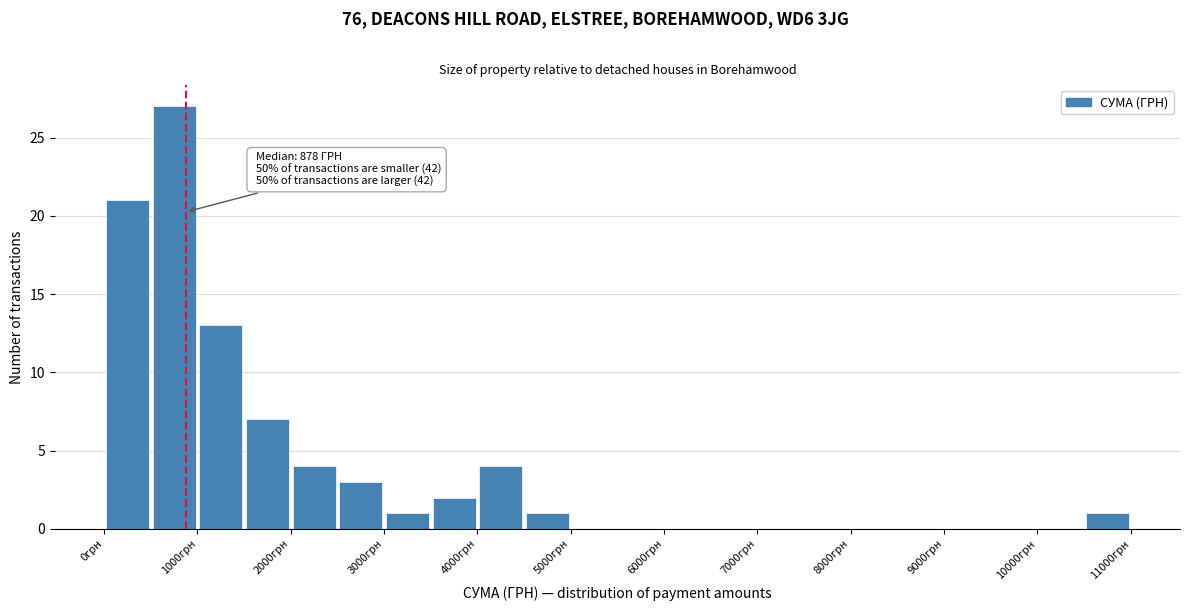

Over which range of the x-axis is the bar tallest?

500 to 1000